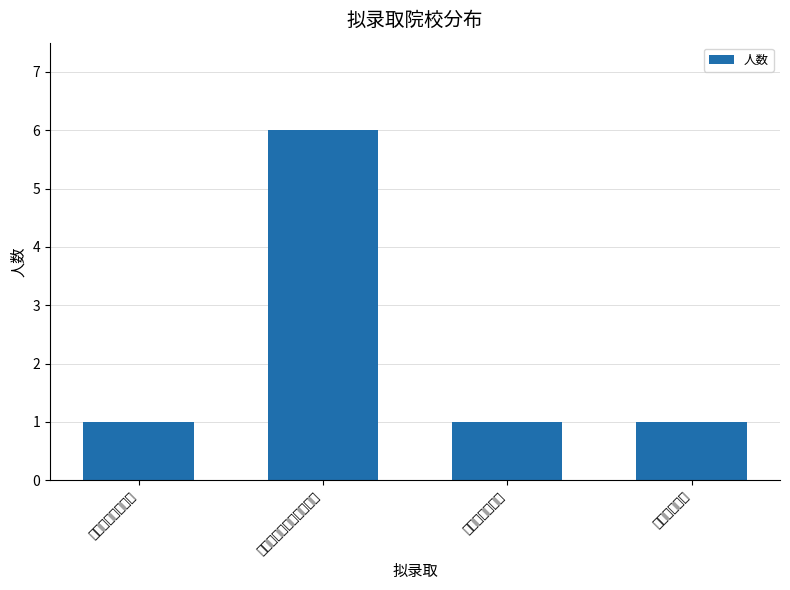

What is the difference between the maximum and minimum values?

5